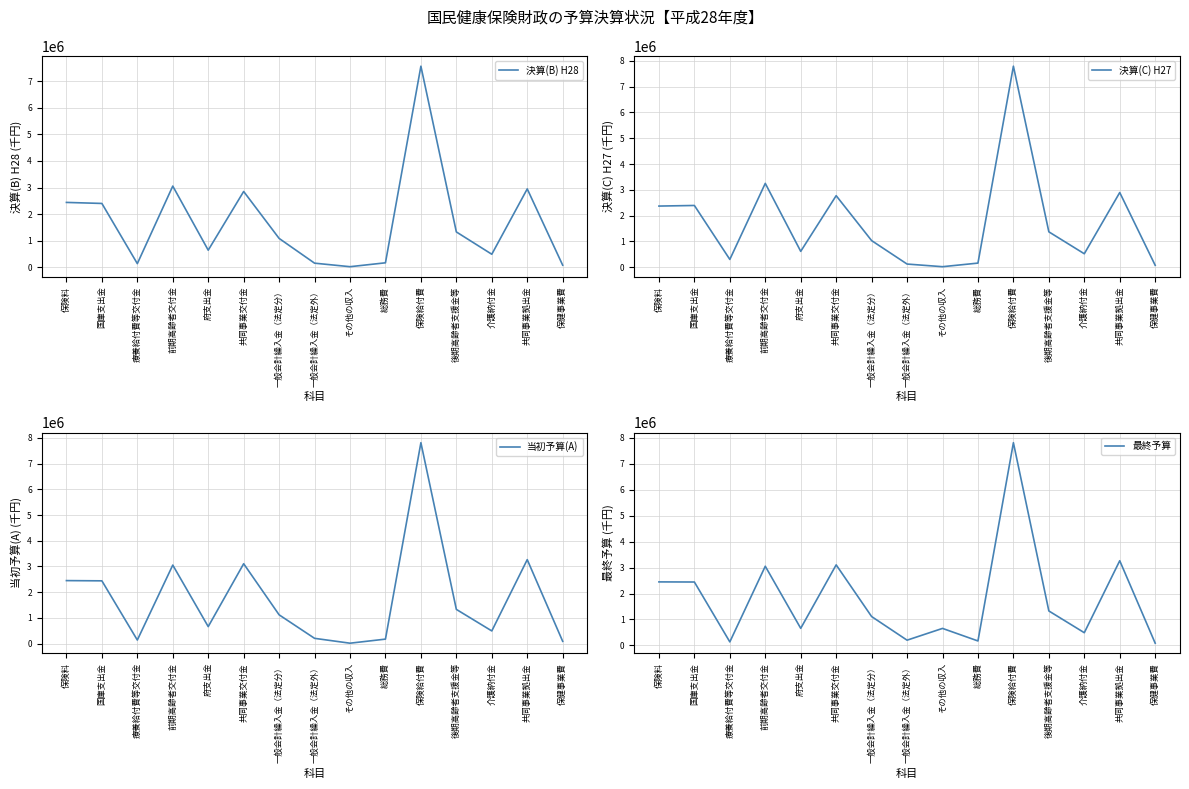

What is the value of the 決算(B) H28 point at the 11th from the left?

7564710